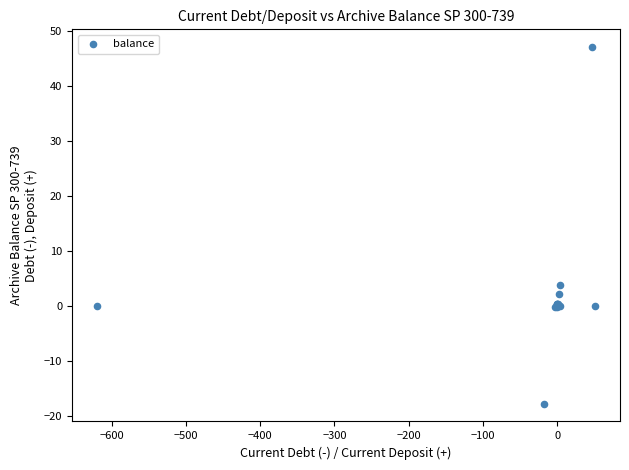

What Y value in the scatter plot is closest to 14?

3.8